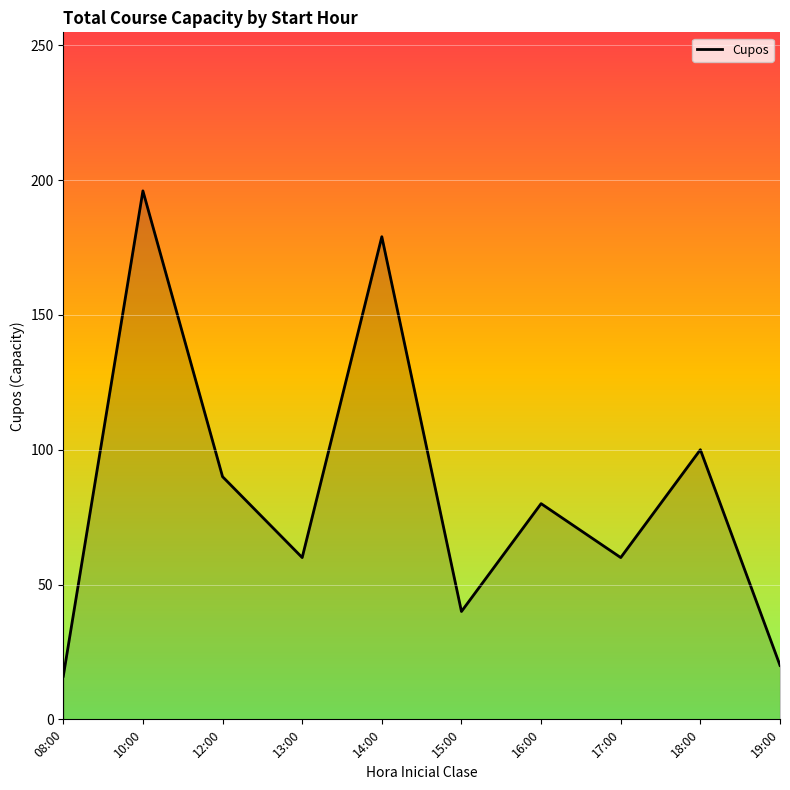

Reading right to left, list all the values displayed in this chart.

20	100	60	80	40	179	60	90	196	16